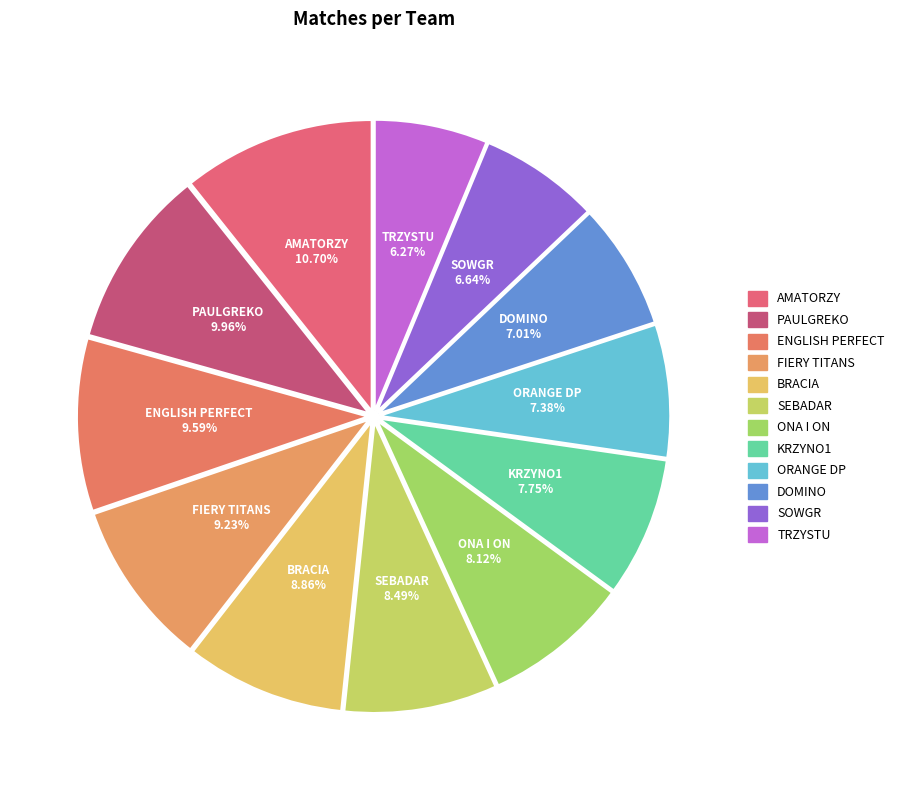

Approximately how many times larger is the value at DOMINO compared to BRACIA?

0.8